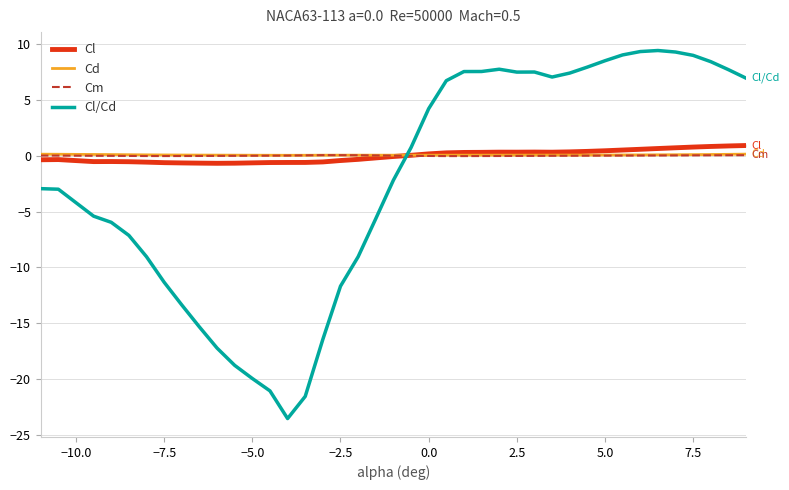

What is the difference between the maximum and second lowest values in the Cl series?

1.6